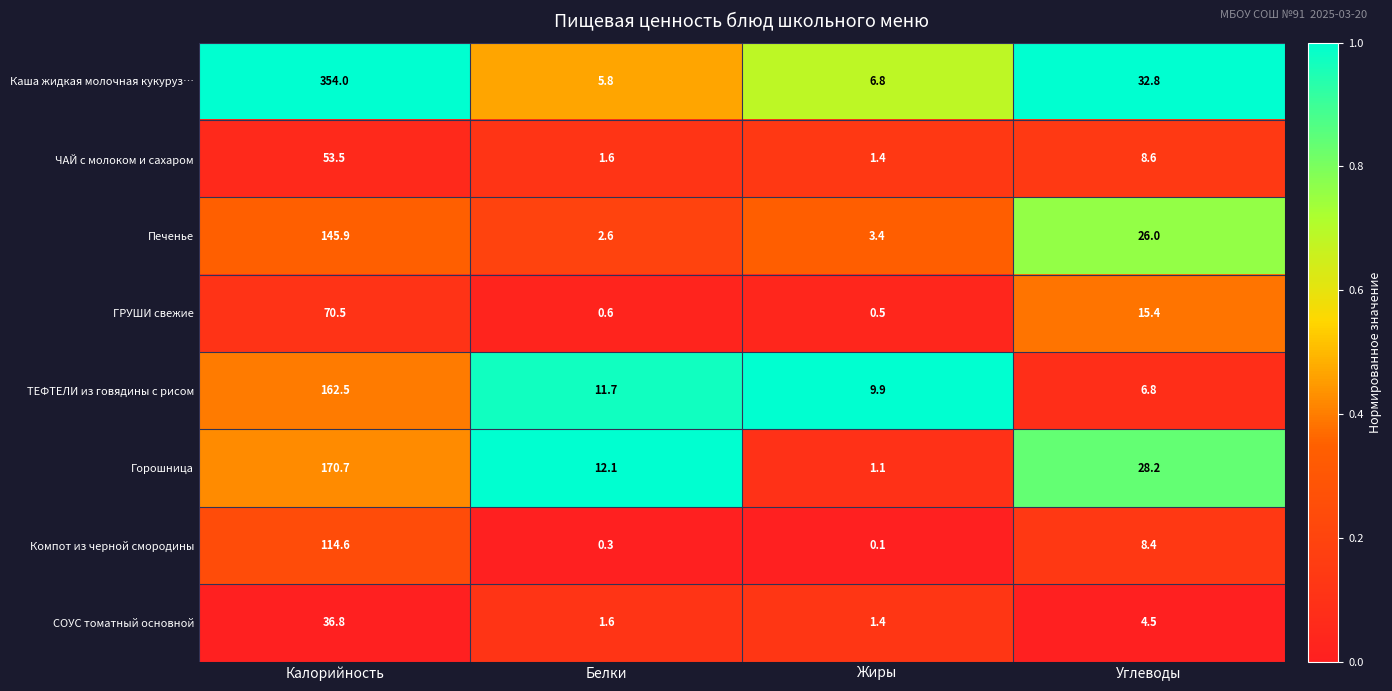

What is the total value across all series at Жиры?

24.6